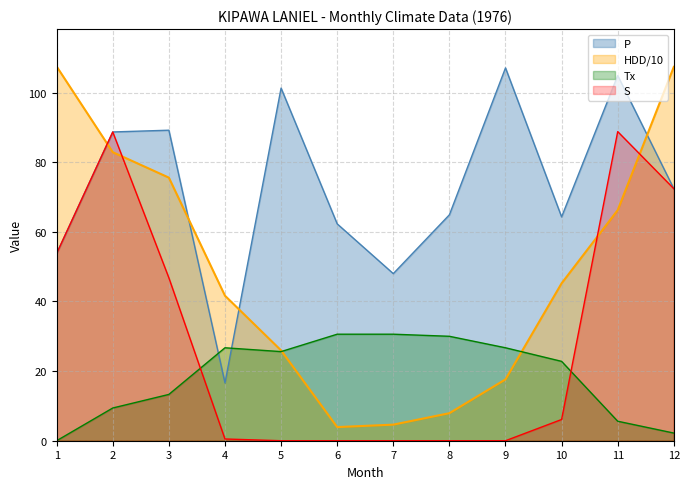

How many data points in Tx are less than 25?

6